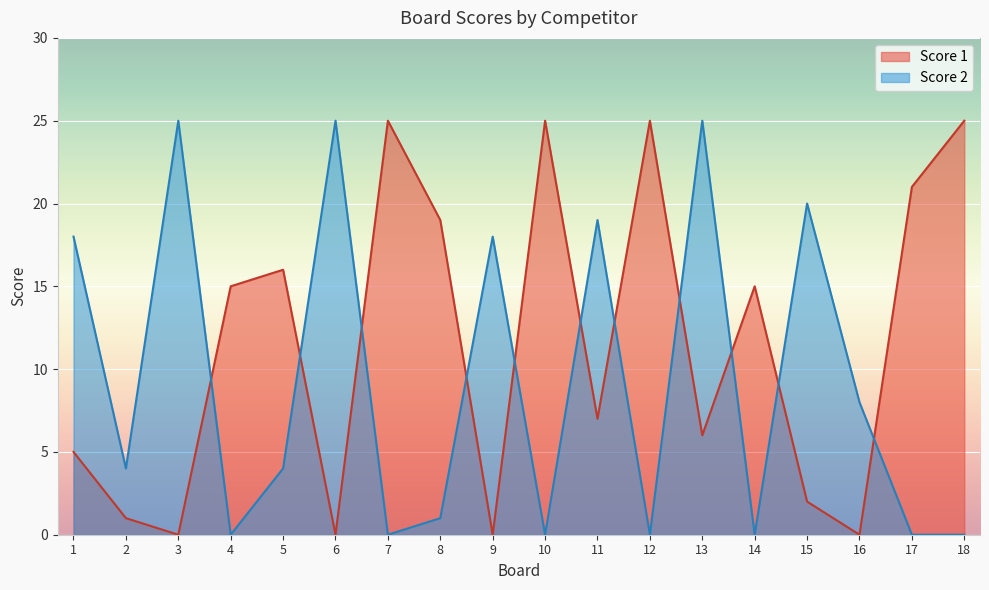

After their last crossing, which series has the higher values: Score 2 or Score 1?

Score 1